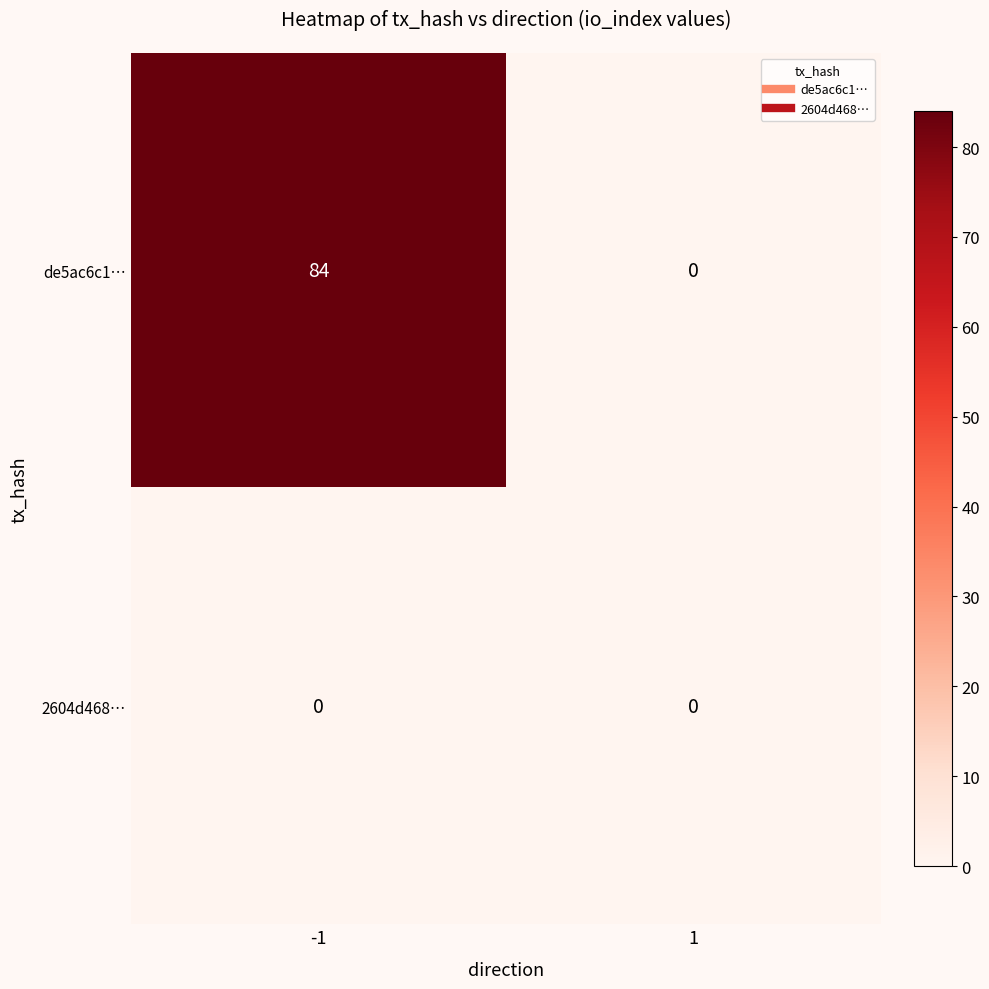

Count the number of data series in this chart.

2